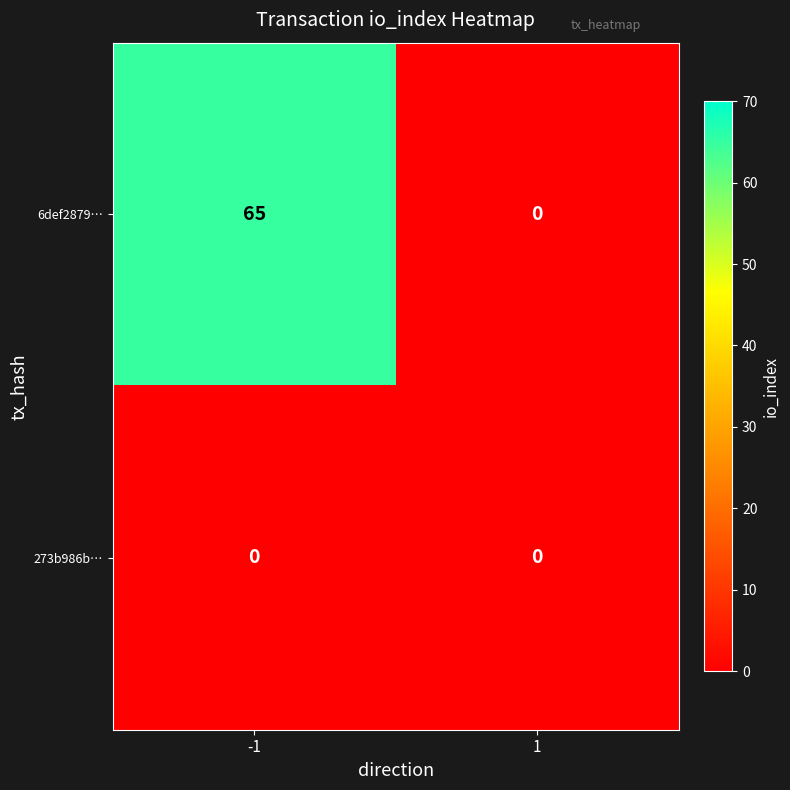

Which series has the largest total across all categories?

6def2879…